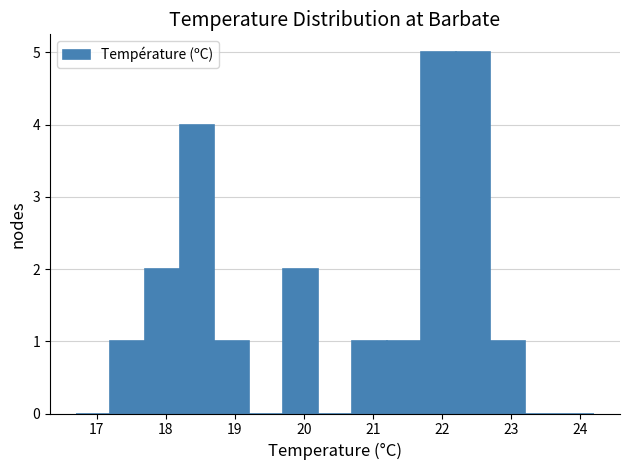

Reading left to right, list every bar in this chart as the range it spans on the x-axis followed by its height. The values are not printed on the chart, so give them approximately, as read against the axis.

16.7 to 17.2: 0
17.2 to 17.7: 1
17.7 to 18.2: 2
18.2 to 18.7: 4
18.7 to 19.2: 1
19.2 to 19.7: 0
19.7 to 20.2: 2
20.2 to 20.7: 0
20.7 to 21.2: 1
21.2 to 21.7: 1
21.7 to 22.2: 5
22.2 to 22.7: 5
22.7 to 23.2: 1
23.2 to 23.7: 0
23.7 to 24.2: 0